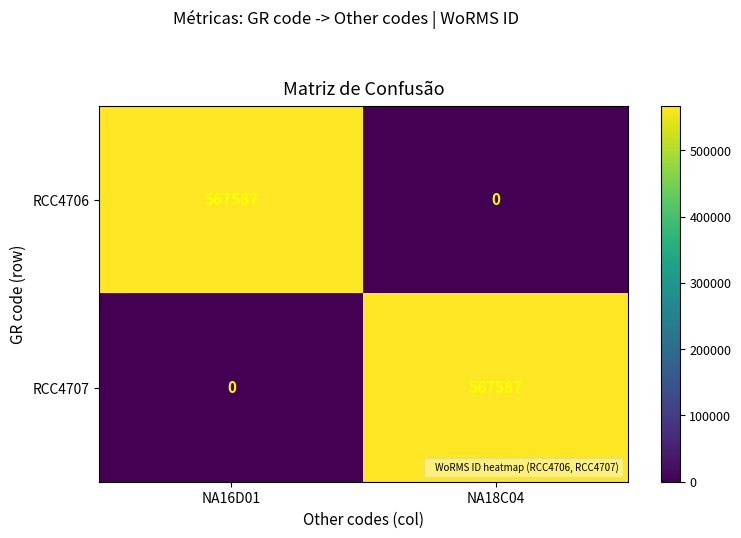

Reading left to right, list all the values displayed in this chart.

RCC4706: 567587	0
RCC4707: 0	567587